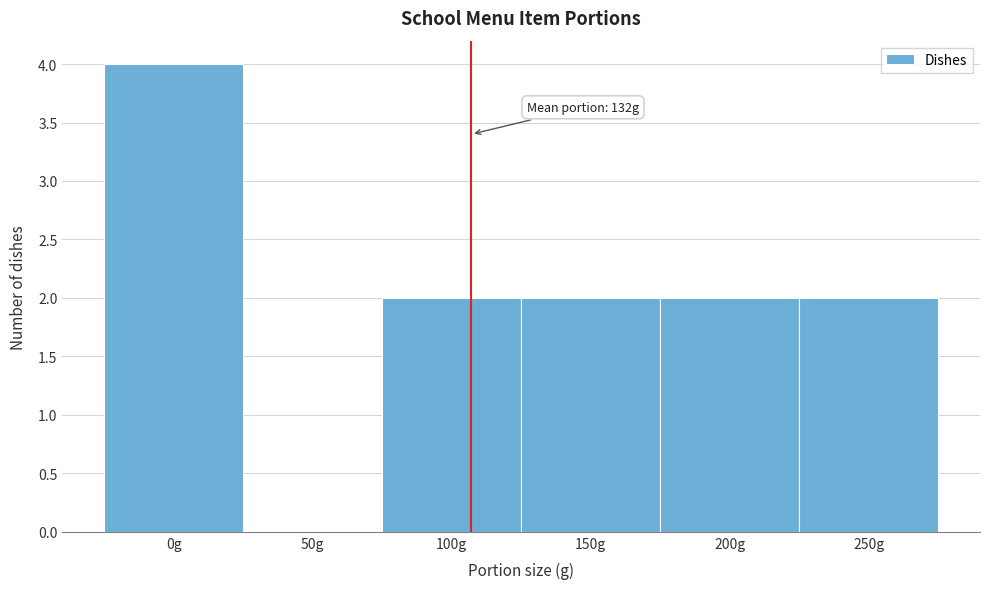

Reading left to right, extract all data points from this chart.

0g=4	50g=0	100g=2	150g=2	200g=2	250g=2